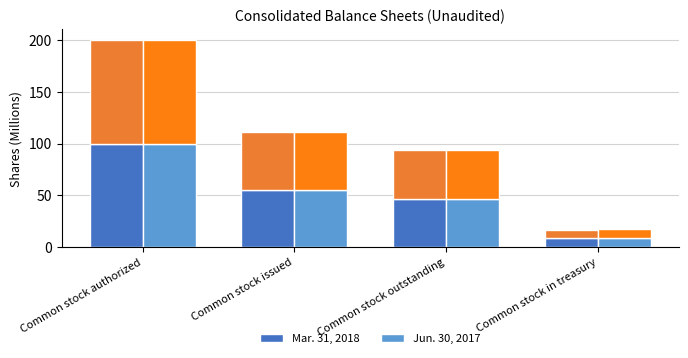

How many groups of bars are there?

4